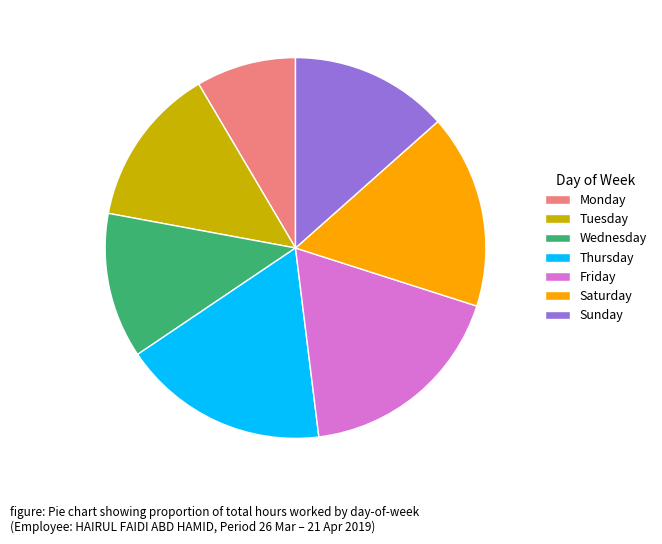

Which has a higher value, Sunday or Saturday?

Saturday